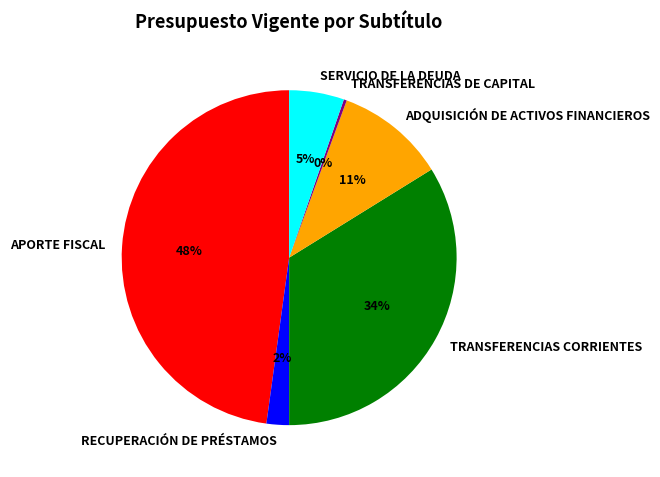

To the nearest percent, what is the difference between the TRANSFERENCIAS DE CAPITAL and RECUPERACIÓN DE PRÉSTAMOS slice percentages?

2%